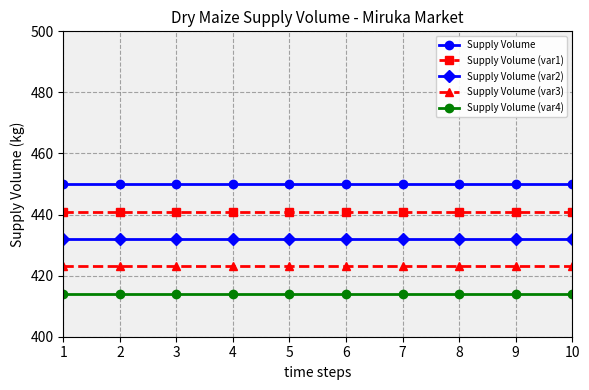

Rank the series by their average value, from lowest to highest.

Supply Volume (var4), Supply Volume (var3), Supply Volume (var2), Supply Volume (var1), Supply Volume